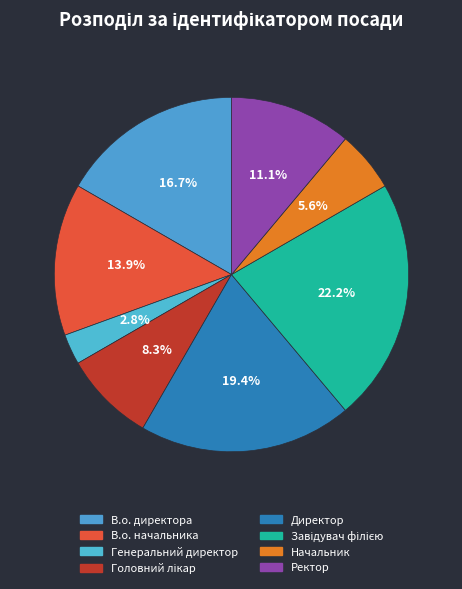

Which slice is the largest?

Завідувач філією